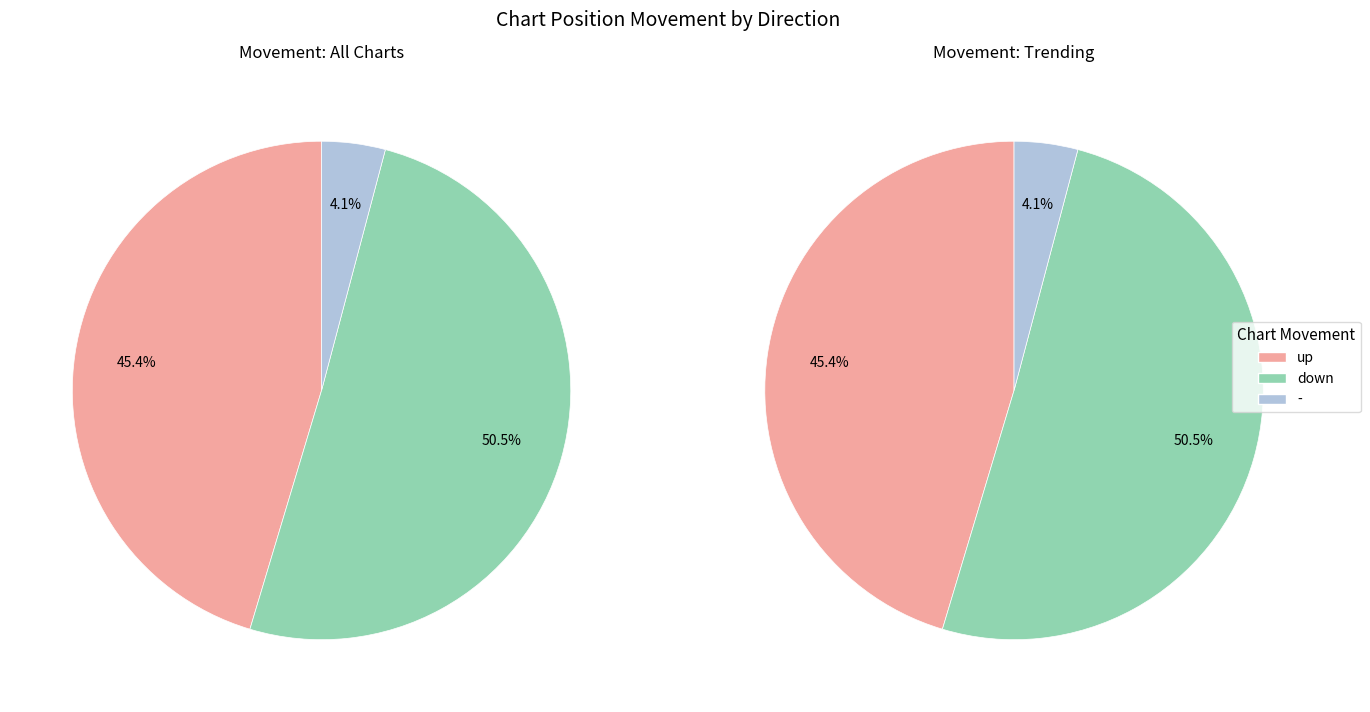

Which slice is the smallest?

-